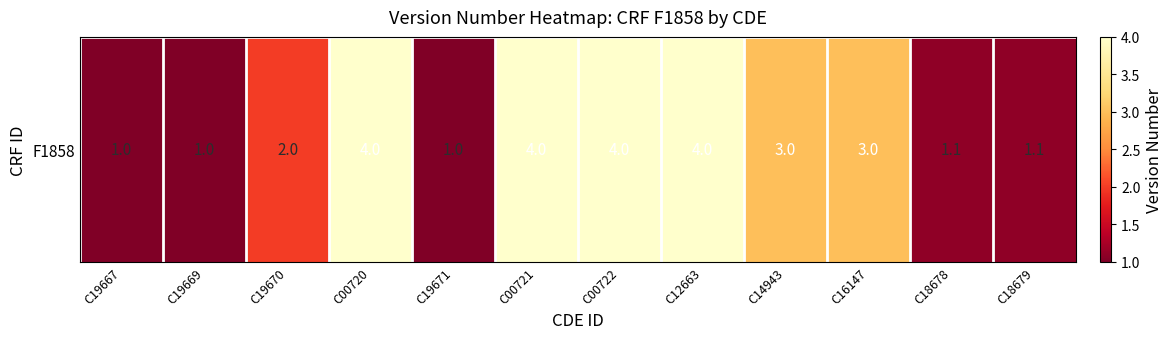

Which category has the lowest value across all series?

C19667